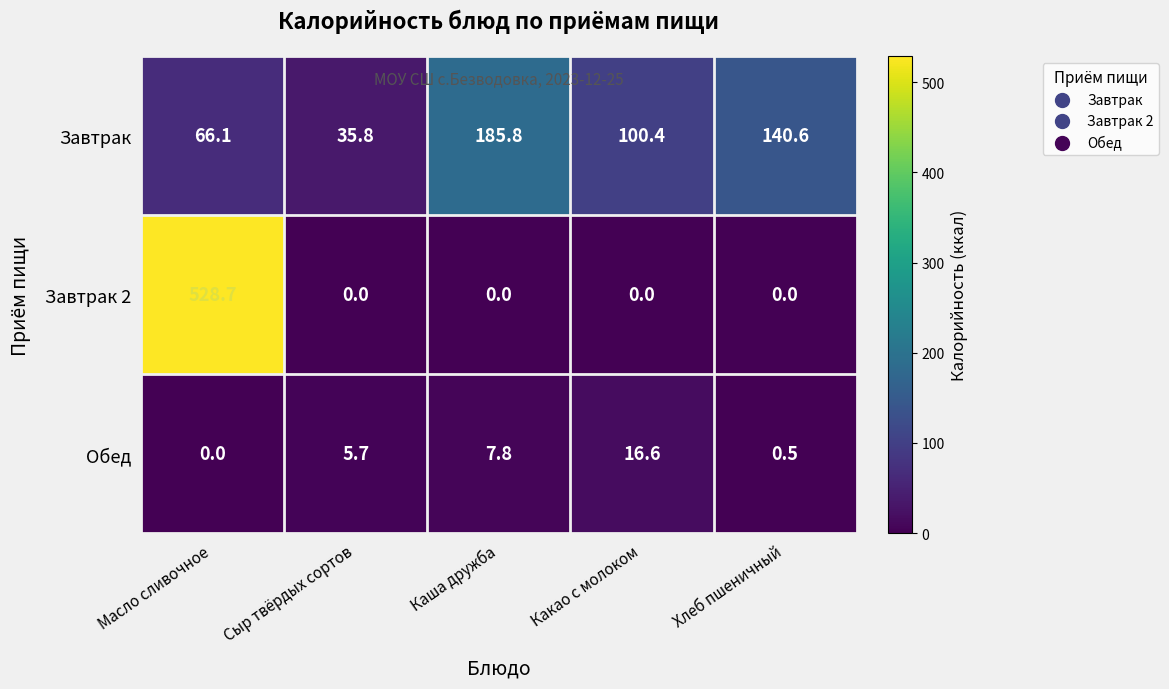

Reading right to left, what are all the values shown in this chart?

Завтрак: Хлеб пшеничный=140.6	Какао с молоком=100.4	Каша дружба=185.8	Сыр твёрдых сортов=35.8	Масло сливочное=66.1
Завтрак 2: Хлеб пшеничный=0.0	Какао с молоком=0.0	Каша дружба=0.0	Сыр твёрдых сортов=0.0	Масло сливочное=528.7
Обед: Хлеб пшеничный=0.5	Какао с молоком=16.6	Каша дружба=7.8	Сыр твёрдых сортов=5.7	Масло сливочное=0.0